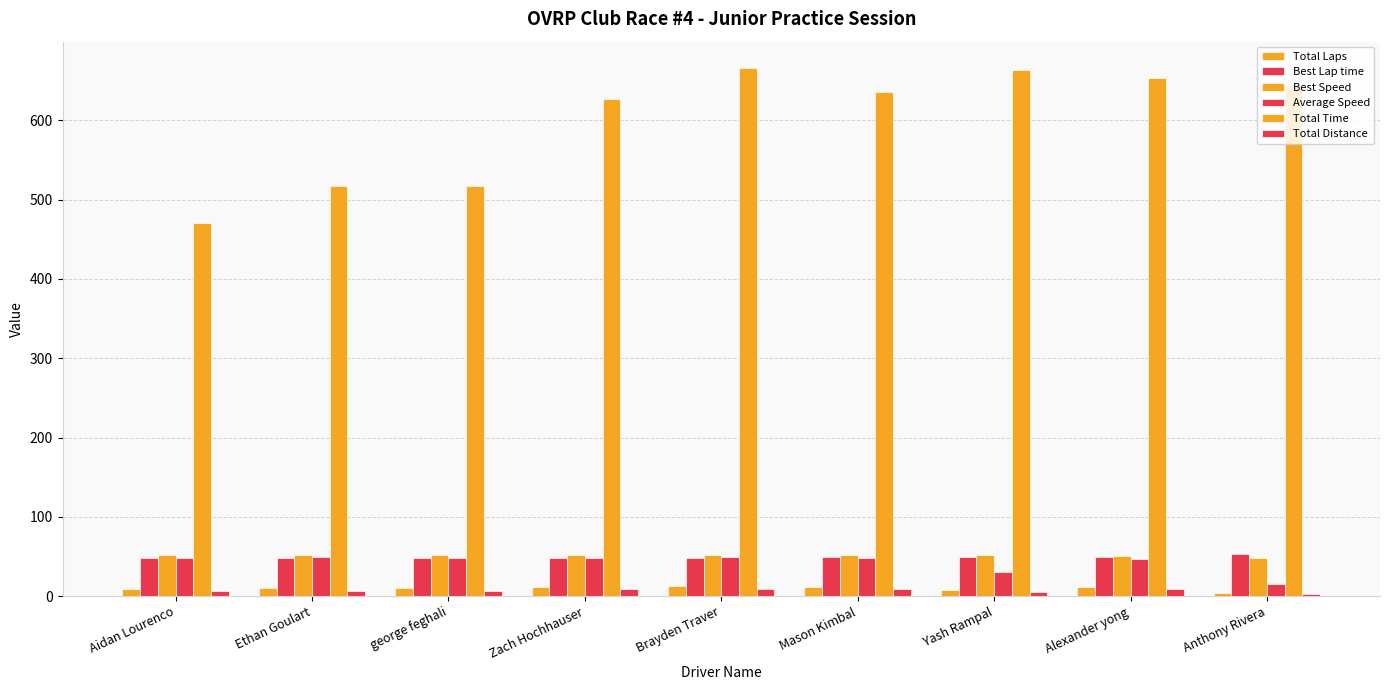

What position from the left is Aidan Lourenco?

1